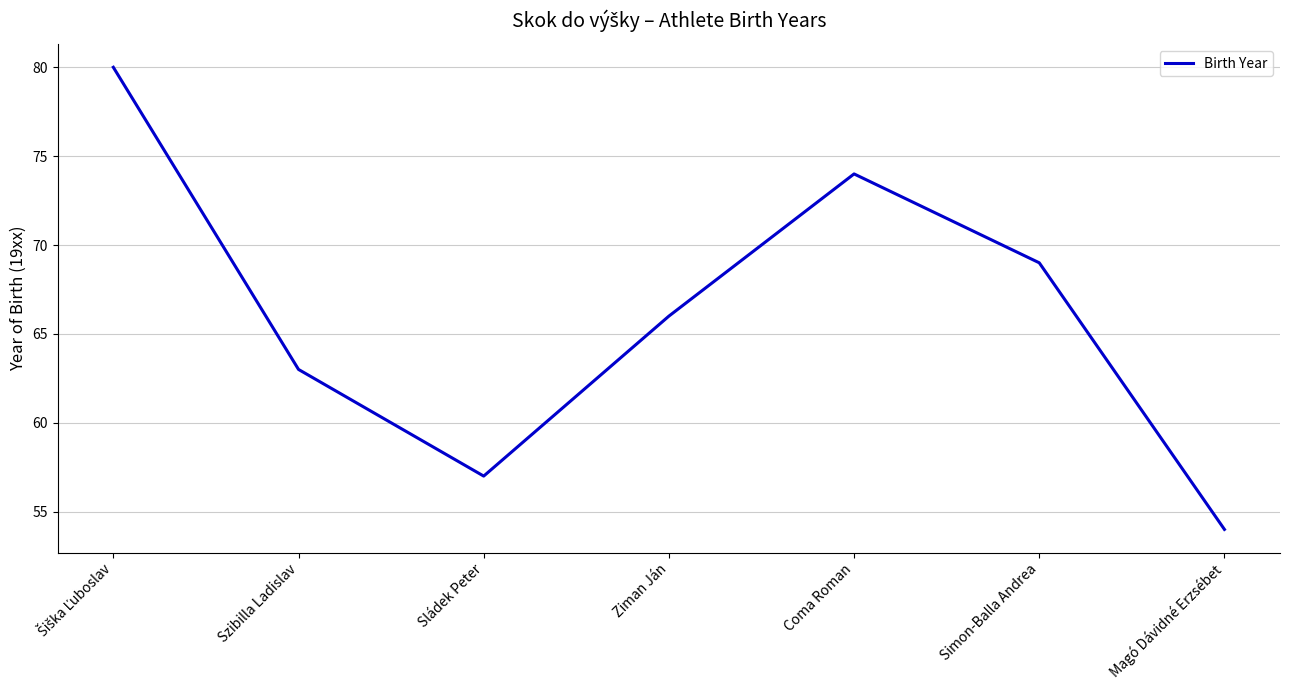

At which label is the value closest to 67?

Ziman Ján